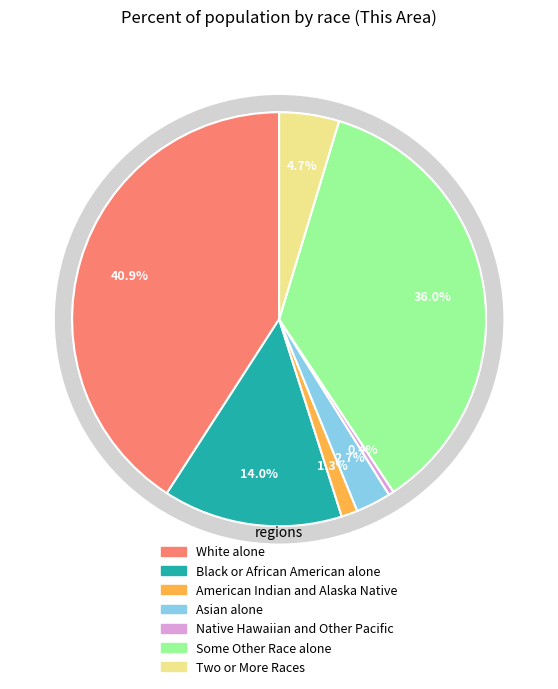

To the nearest percent, what is the average slice percentage?

14%